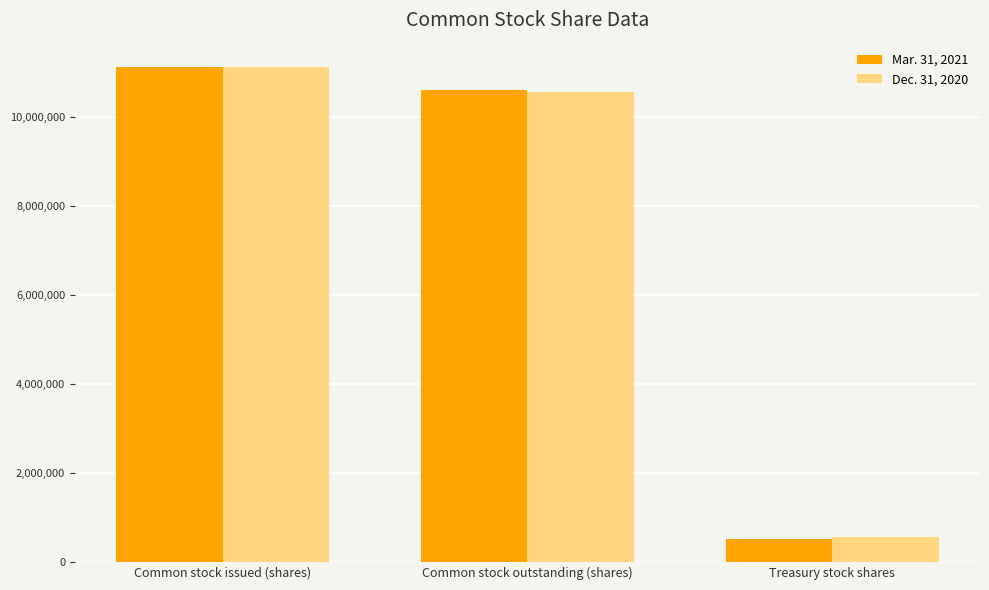

What position from the left is Treasury stock shares?

3